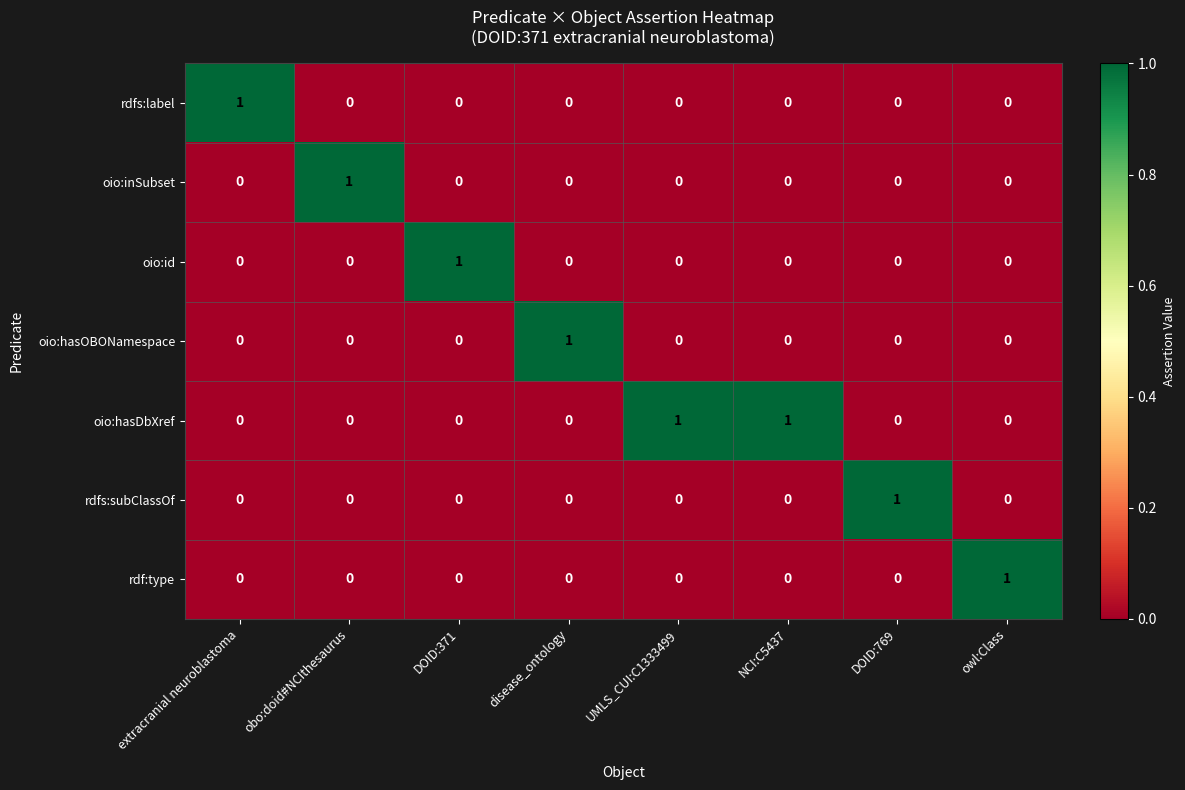

What is the total value across all series at extracranial neuroblastoma?

1